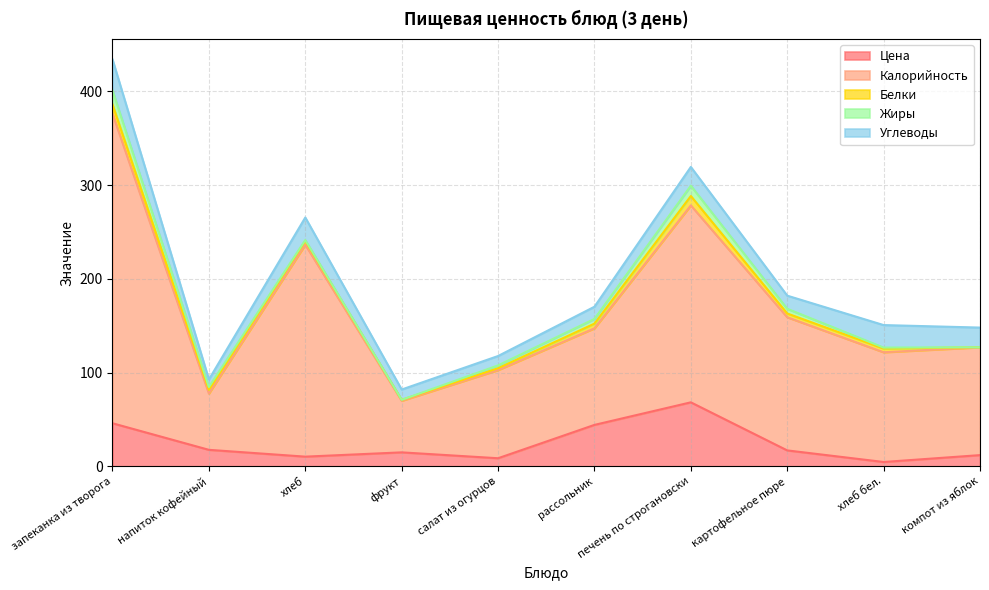

What is the average value of the Белки series?

4.4